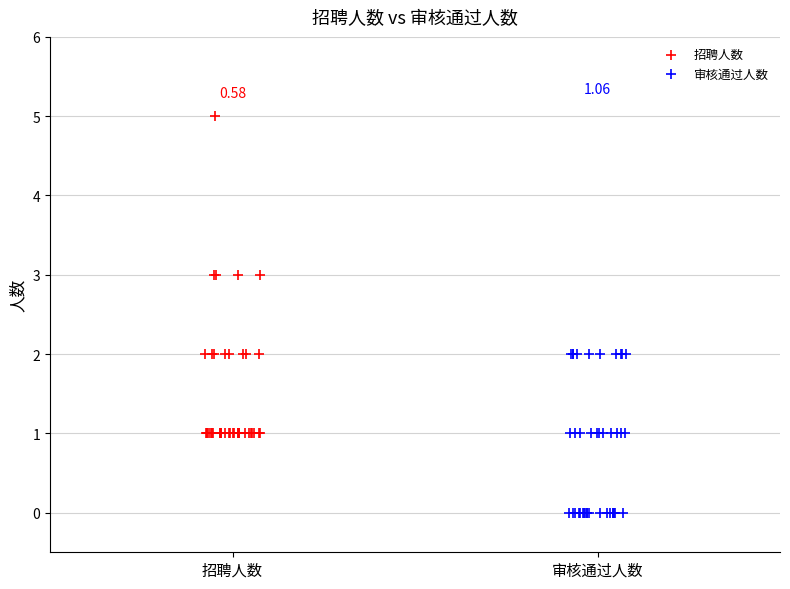

Which series reaches the minimum Y coordinate?

审核通过人数